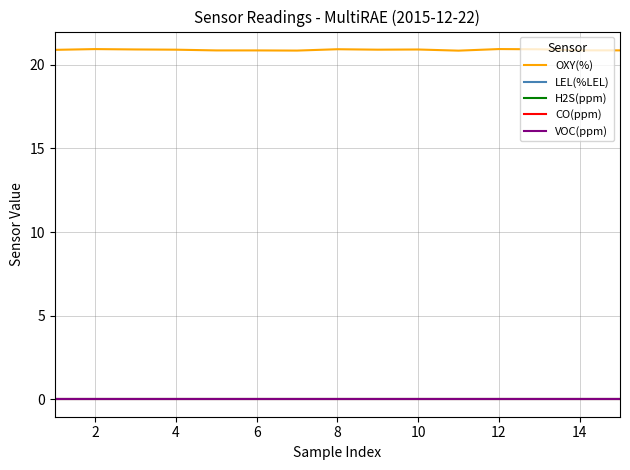

Does the chart have visible grid lines?

Yes